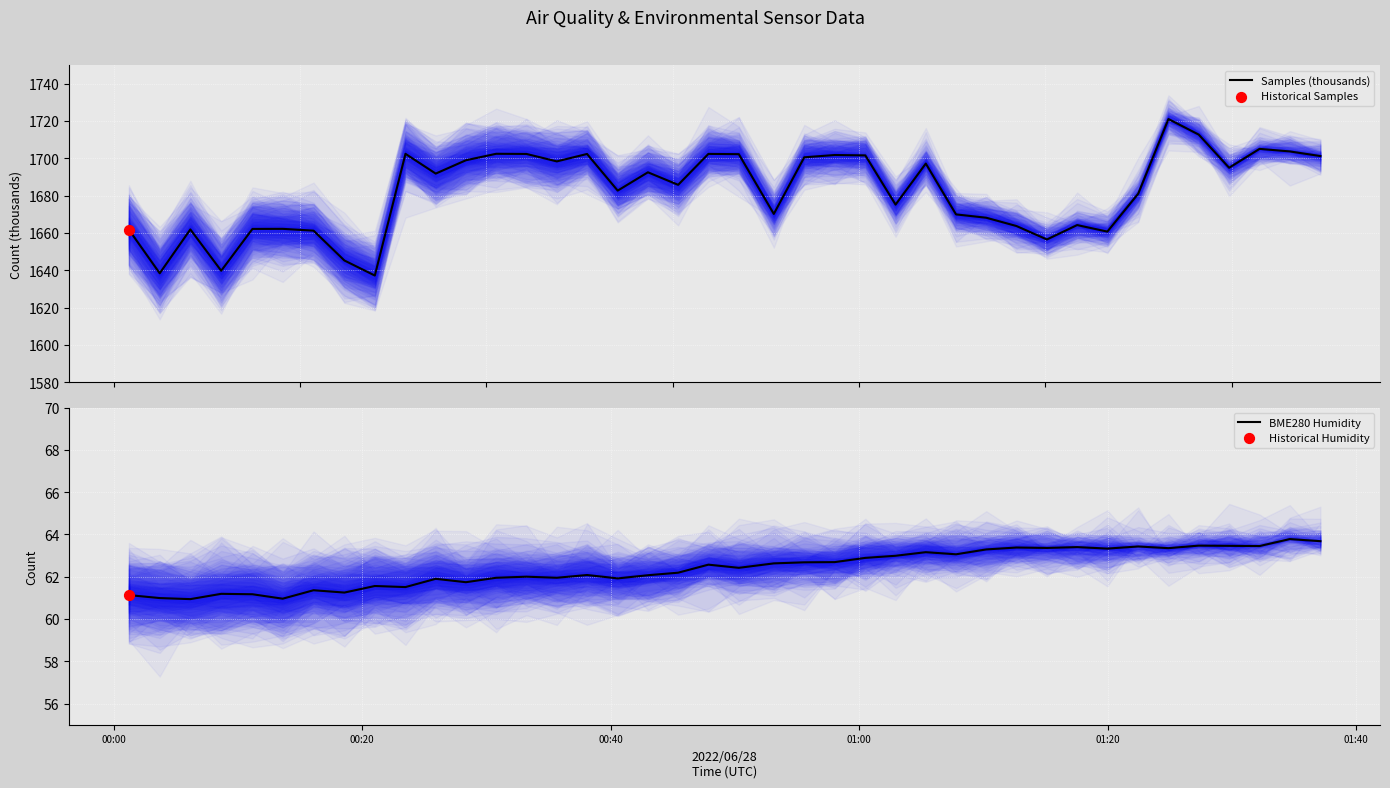

Which series contains the lowest Y value?

BME280 Humidity